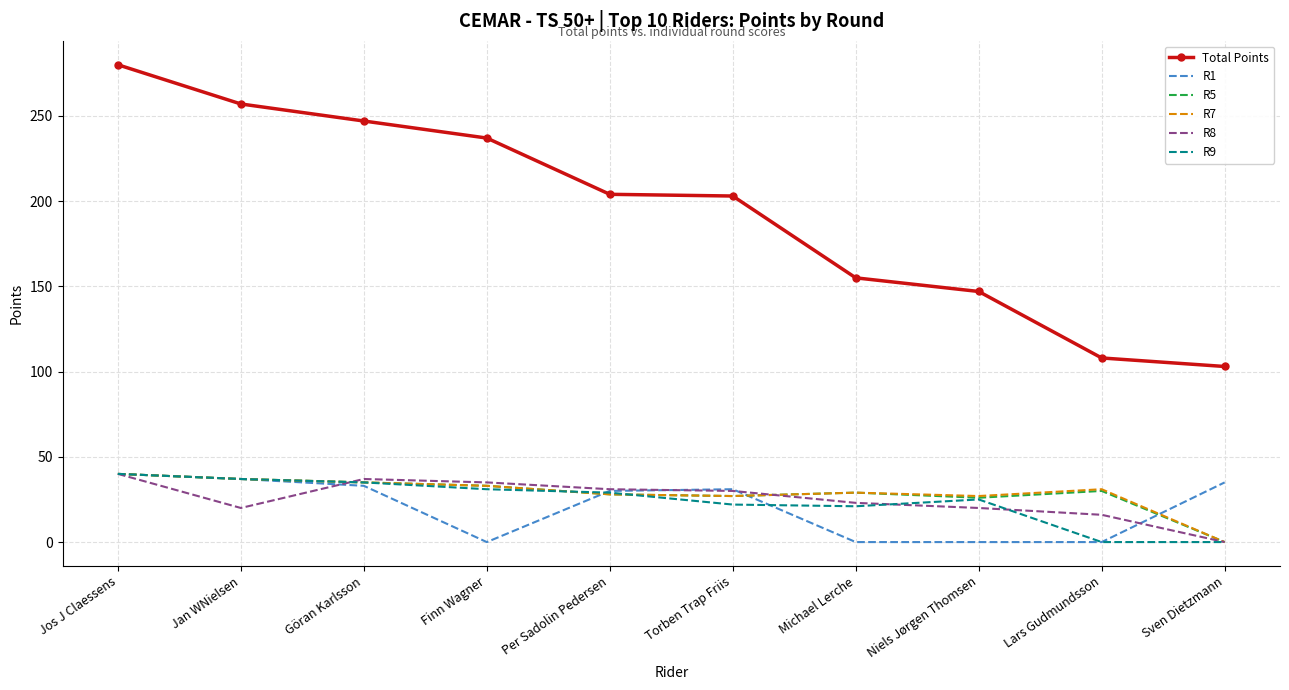

True or false: R1 and Total Points intersect in this chart.

False